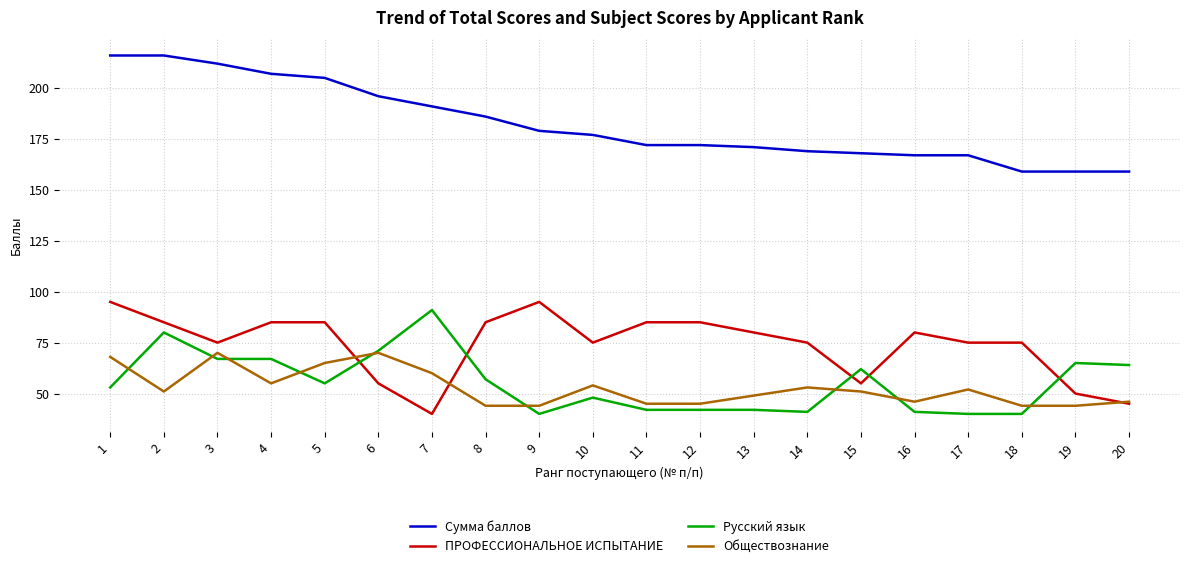

True or false: Сумма баллов and Обществознание intersect in this chart.

False